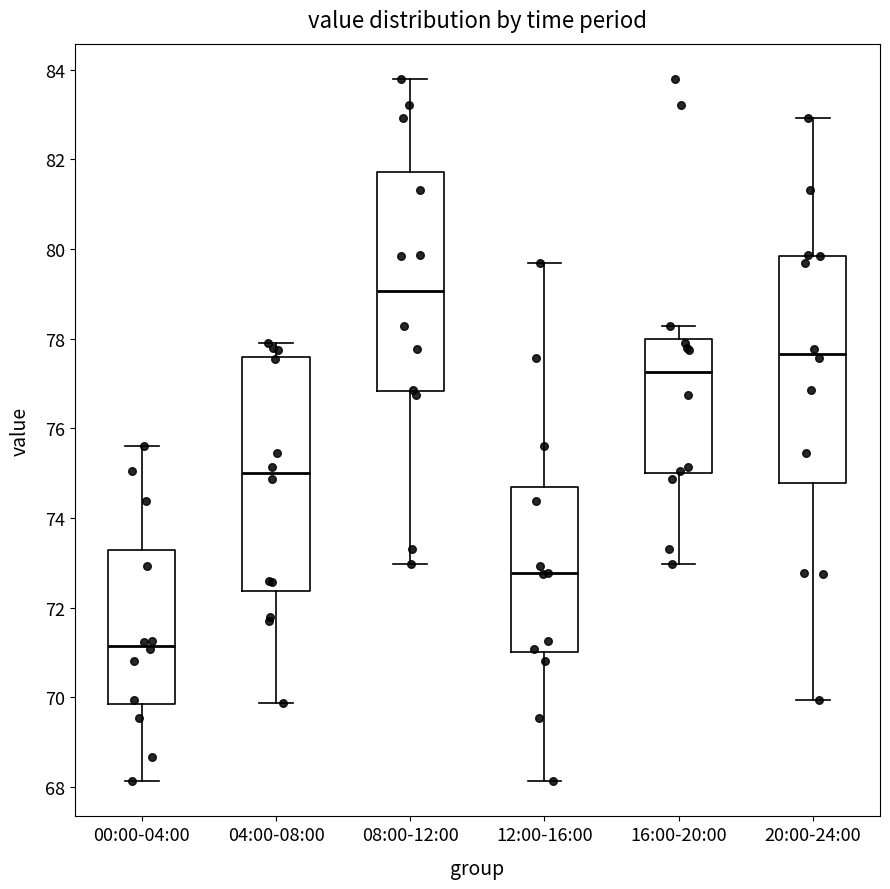

Reading left to right, read every box against the y-axis: the position of its median line, the range the box covers, and the ends of its whiskers. The values are not printed on the chart, so give them approximately, as read against the axis.

00:00-04:00: median 71.2, box 69.8 to 73.2, whiskers 68.2 to 75.6
04:00-08:00: median 75.0, box 72.4 to 77.6, whiskers 69.8 to 78.0
08:00-12:00: median 79.0, box 76.8 to 81.8, whiskers 73.0 to 83.8
12:00-16:00: median 72.8, box 71.0 to 74.6, whiskers 68.2 to 79.6
16:00-20:00: median 77.2, box 75.0 to 78.0, whiskers 73.0 to 78.2
20:00-24:00: median 77.6, box 74.8 to 79.8, whiskers 70.0 to 83.0